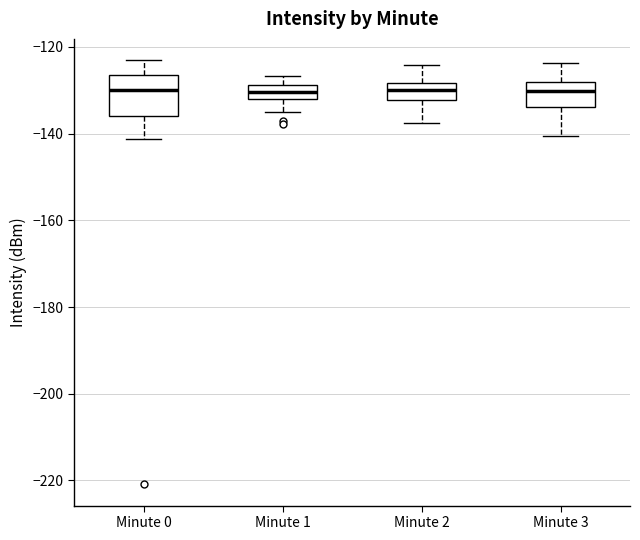

Reading left to right, transcribe this box plot: for each box, give where its median line is, the range the box spans, and where its two whiskers end, as read against the y-axis. The values are not printed on the chart, so give them approximately, as read against the axis.

Minute 0: median -130, box -136 to -126, whiskers -142 to -124
Minute 1: median -130, box -132 to -128, whiskers -136 to -126
Minute 2: median -130, box -132 to -128, whiskers -138 to -124
Minute 3: median -130, box -134 to -128, whiskers -140 to -124